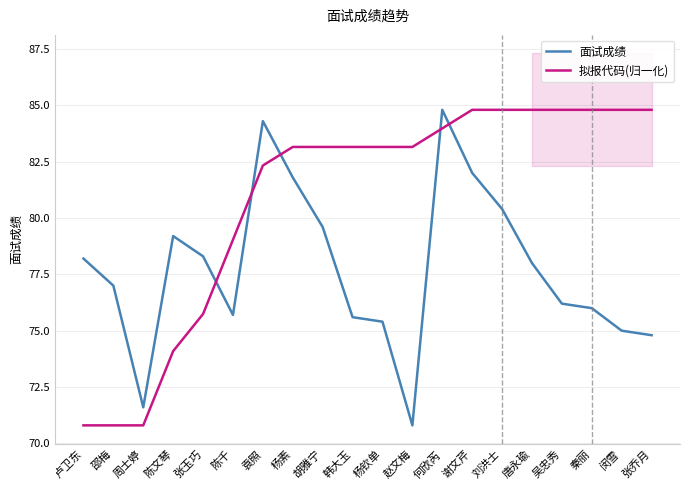

What is the total value across all series at 杨素?

165.0